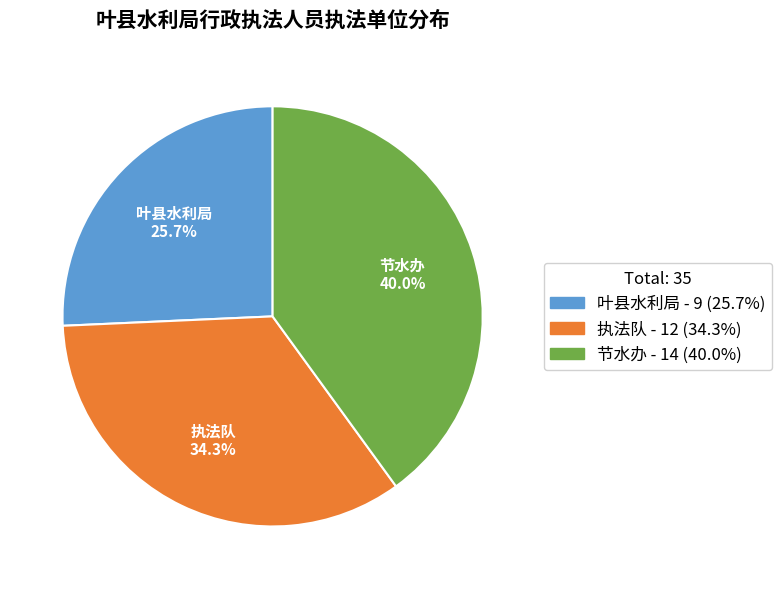

How many segments does this pie chart have?

3